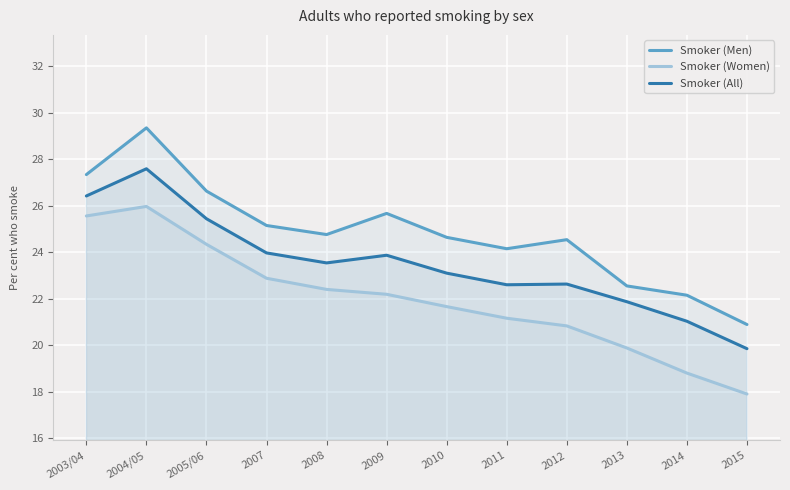

Reading left to right, extract all data points from this chart.

Smoker (Men): 2003/04=27.3	2004/05=29.4	2005/06=26.6	2007=25.1	2008=24.8	2009=25.7	2010=24.6	2011=24.1	2012=24.5	2013=22.6	2014=22.1	2015=20.9
Smoker (Women): 2003/04=25.6	2004/05=26.0	2005/06=24.3	2007=22.9	2008=22.4	2009=22.2	2010=21.7	2011=21.2	2012=20.8	2013=19.9	2014=18.8	2015=17.9
Smoker (All): 2003/04=26.4	2004/05=27.6	2005/06=25.4	2007=24.0	2008=23.5	2009=23.9	2010=23.1	2011=22.6	2012=22.6	2013=21.9	2014=21.0	2015=19.9